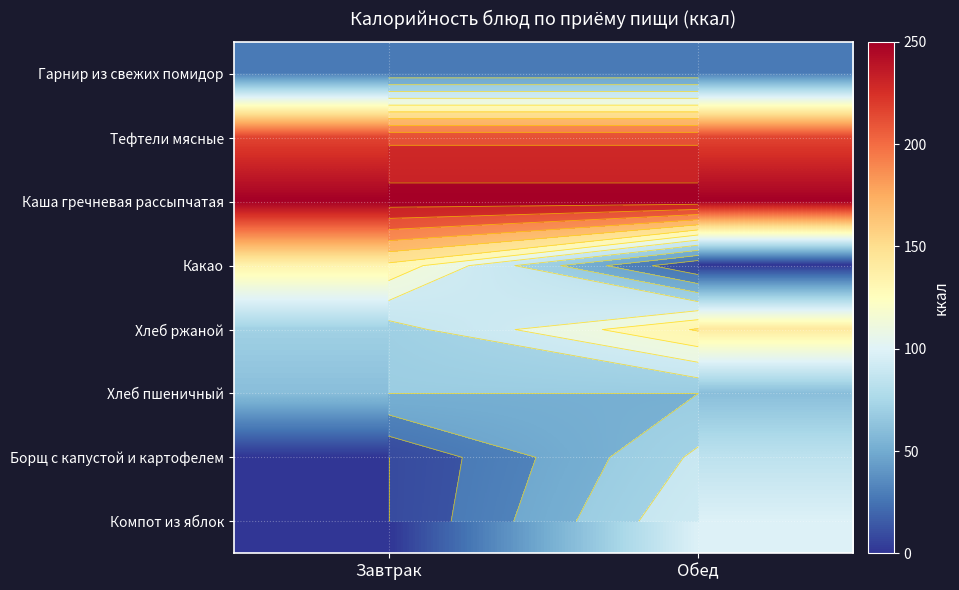

List the labels in order of Тефтели мясные value, largest first.

Завтрак, Обед